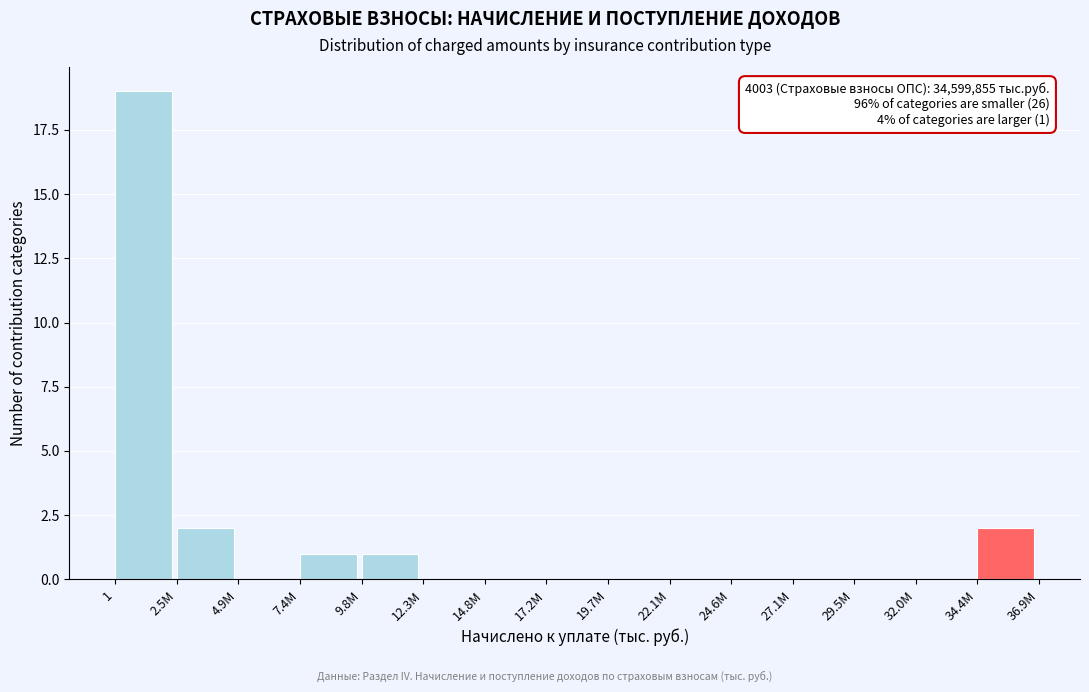

Reading left to right, what are all the values shown in this chart?

1=19	2.5M=2	4.9M=0	7.4M=1	9.8M=1	12.3M=0	14.8M=0	17.2M=0	19.7M=0	22.1M=0	24.6M=0	27.1M=0	29.5M=0	32.0M=0	34.4M=2